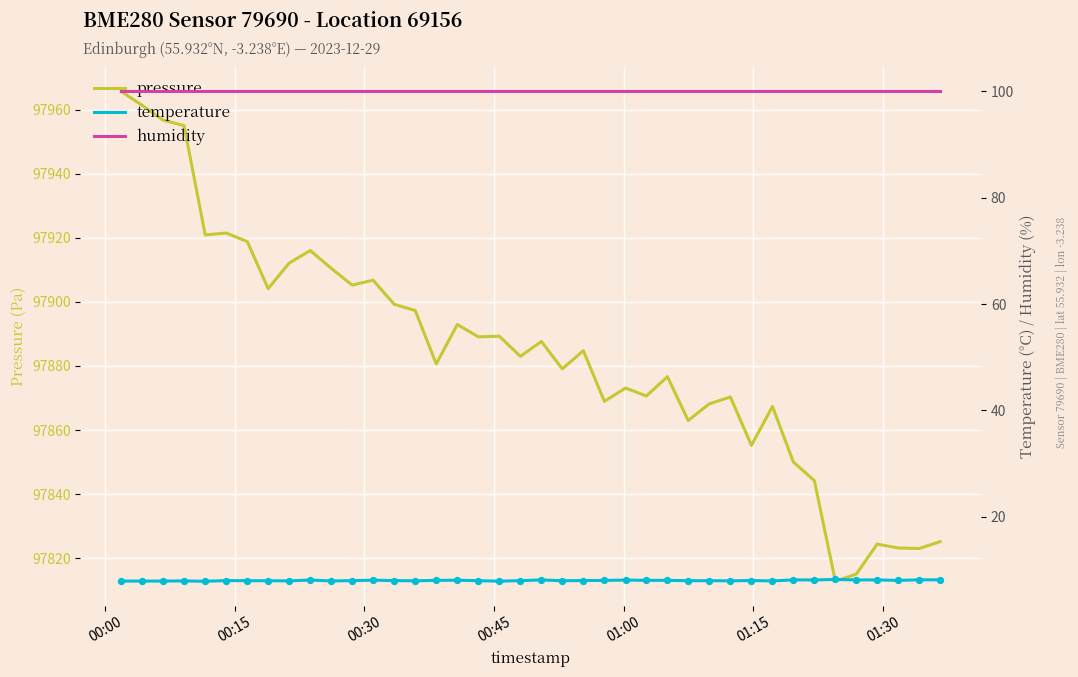

Which series has the largest total across all categories?

pressure